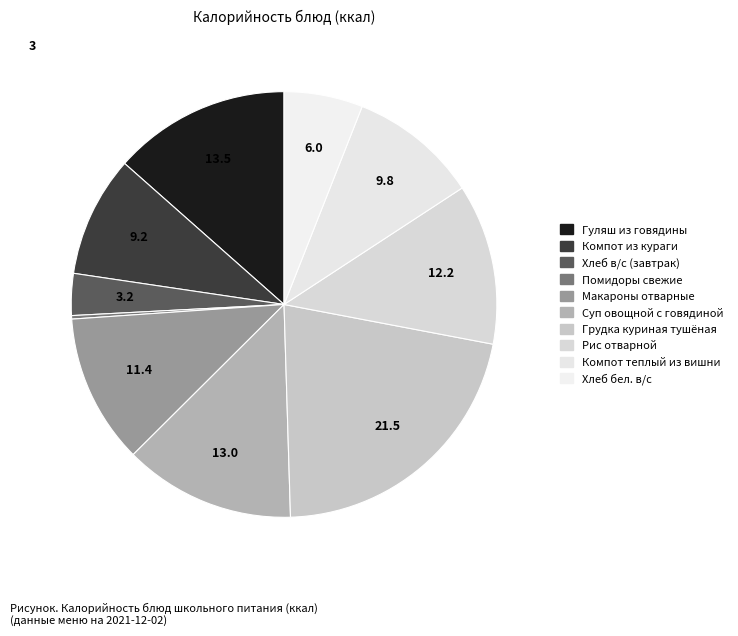

Is it true that Помидоры свежие is 1% of the pie?

False